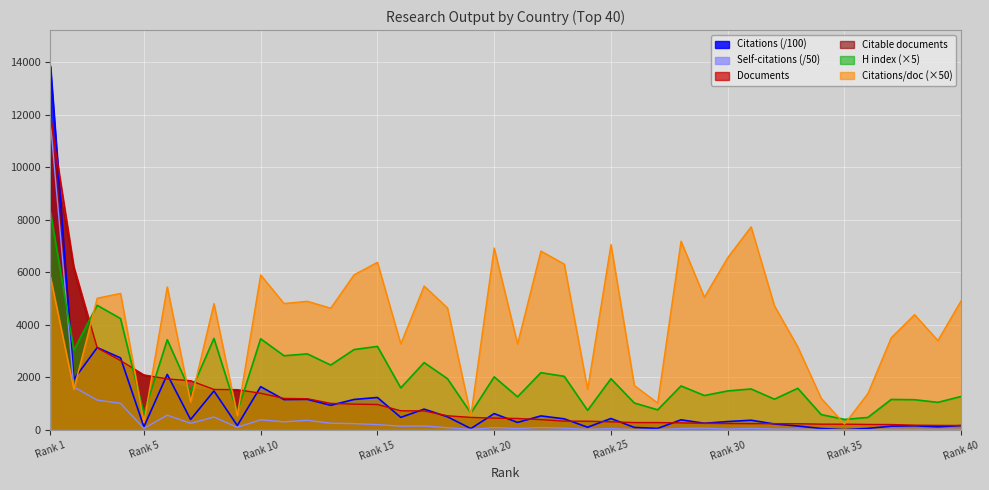

How many lines are shown in the chart?

6